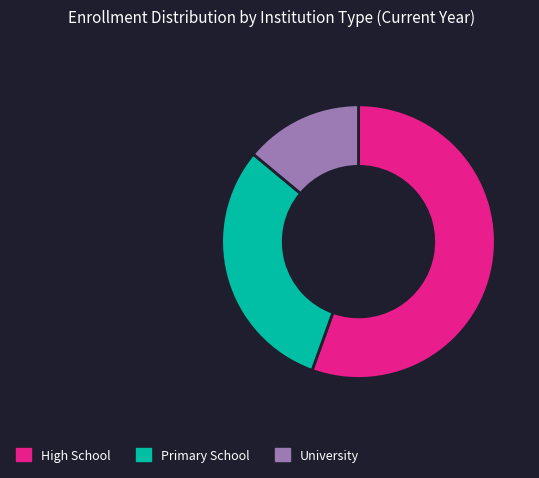

Between High School and University, which is larger?

High School